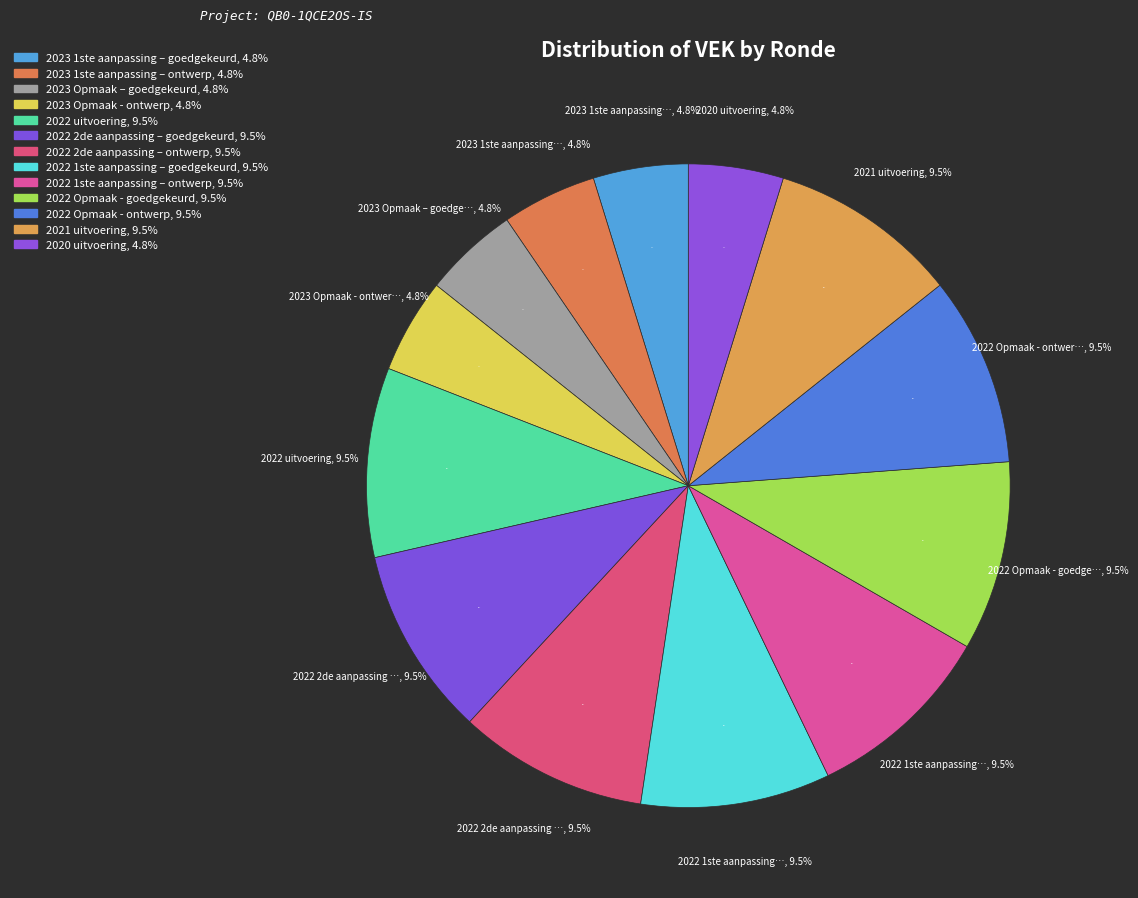

What is the largest slice in the pie chart?

2022 uitvoering